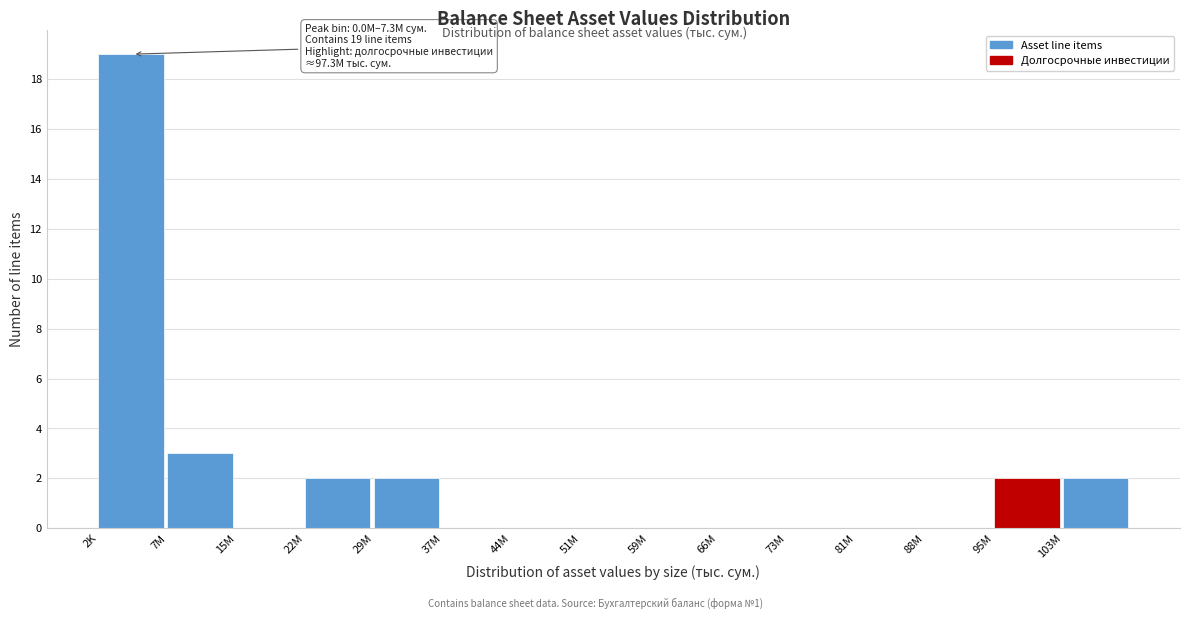

Reading left to right, list all the values displayed in this chart.

2K=19	7M=3	15M=0	22M=2	29M=2	37M=0	44M=0	51M=0	59M=0	66M=0	73M=0	81M=0	88M=0	95M=2	103M=2